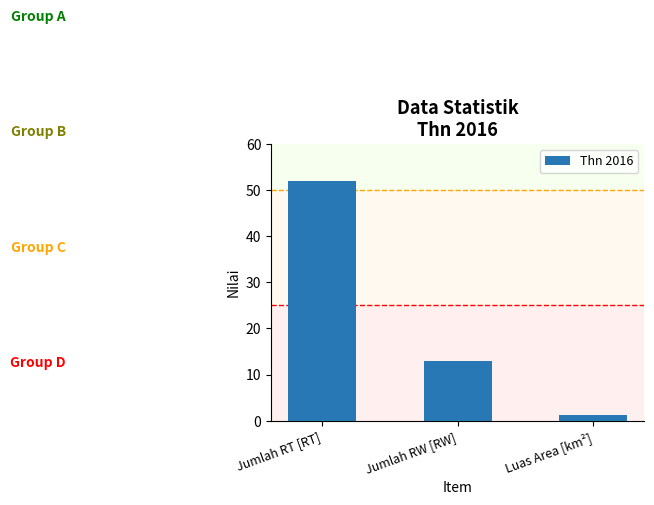

How many data points does each series have?

3